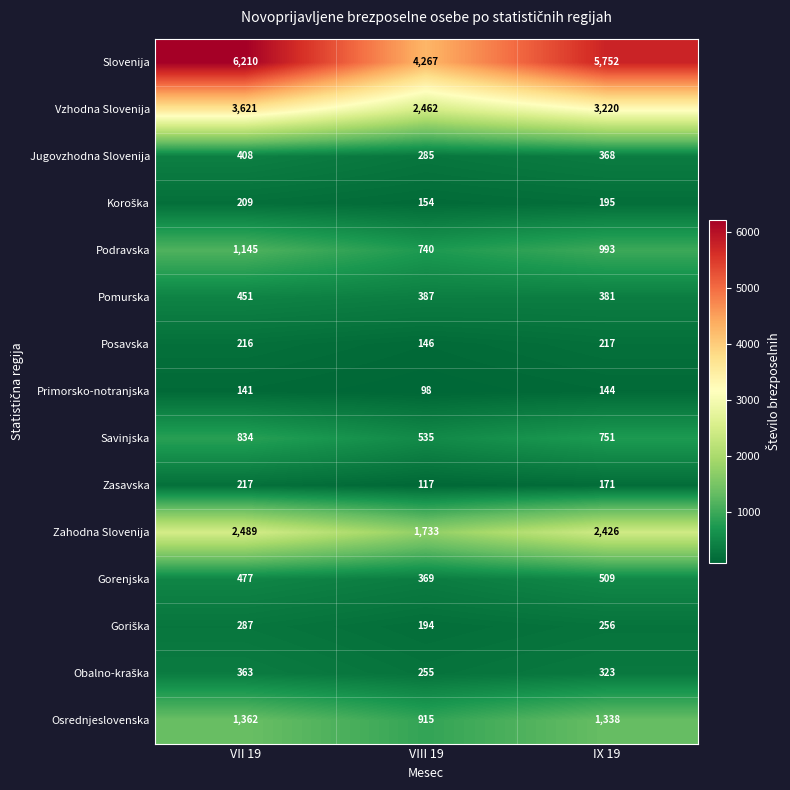

How many values in the Primorsko-notranjska series are below 141?

1